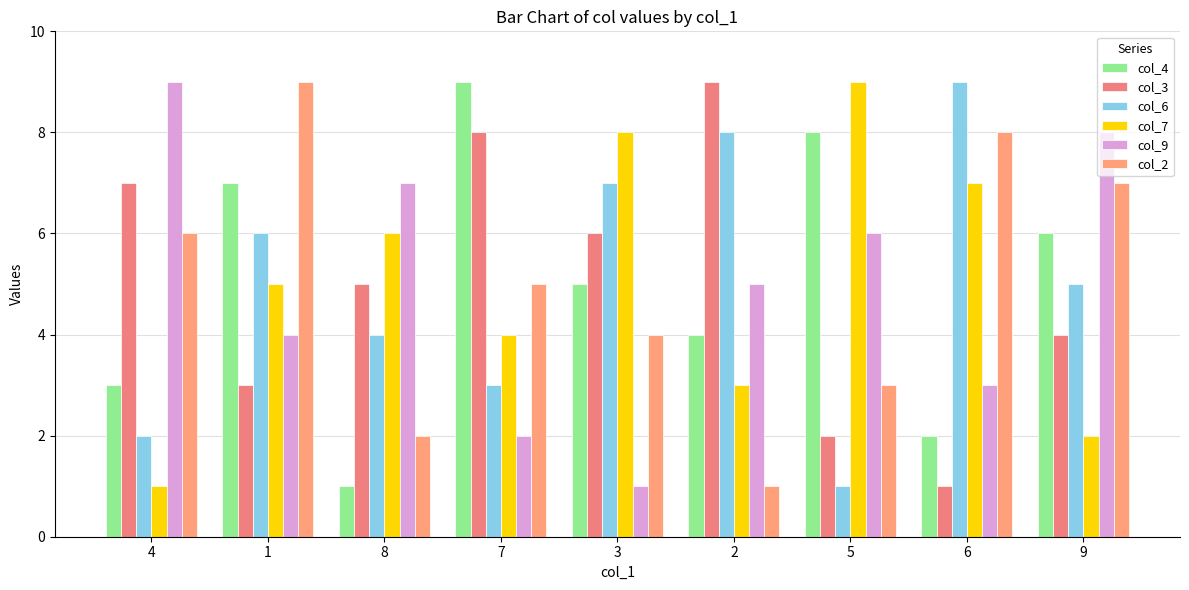

Reading left to right, transcribe all the data shown in this chart.

col_4: 4=3	1=7	8=1	7=9	3=5	2=4	5=8	6=2	9=6
col_3: 4=7	1=3	8=5	7=8	3=6	2=9	5=2	6=1	9=4
col_6: 4=2	1=6	8=4	7=3	3=7	2=8	5=1	6=9	9=5
col_7: 4=1	1=5	8=6	7=4	3=8	2=3	5=9	6=7	9=2
col_9: 4=9	1=4	8=7	7=2	3=1	2=5	5=6	6=3	9=8
col_2: 4=6	1=9	8=2	7=5	3=4	2=1	5=3	6=8	9=7